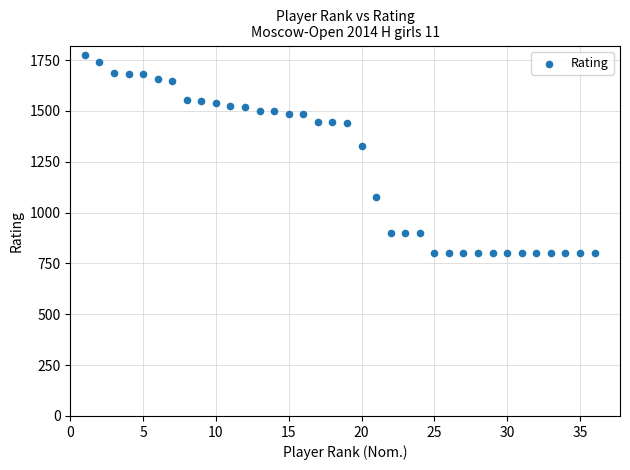

What is the range of X values (max minus min)?

35